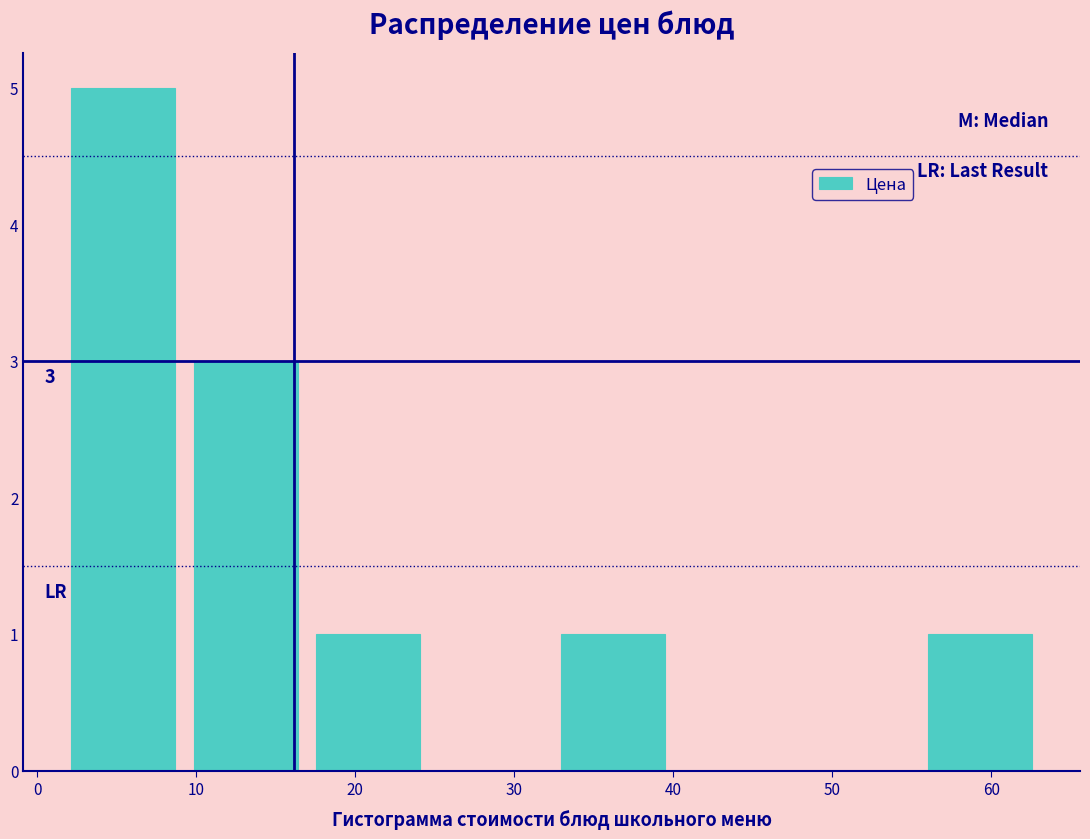

Over which range of the x-axis is the bar tallest?

2 to 9